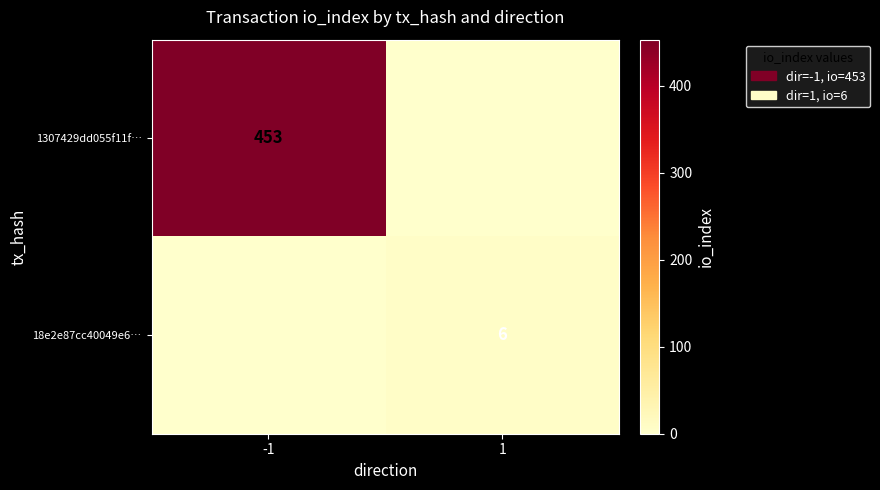

At how many categories does at least one series exceed 348?

1